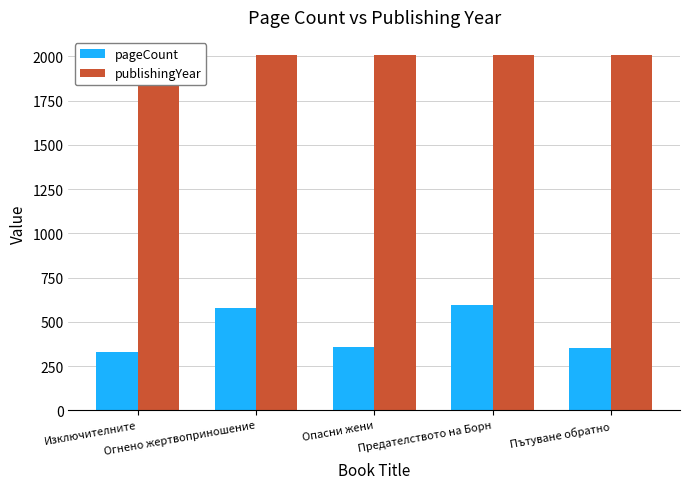

How many bars are there in each group?

2